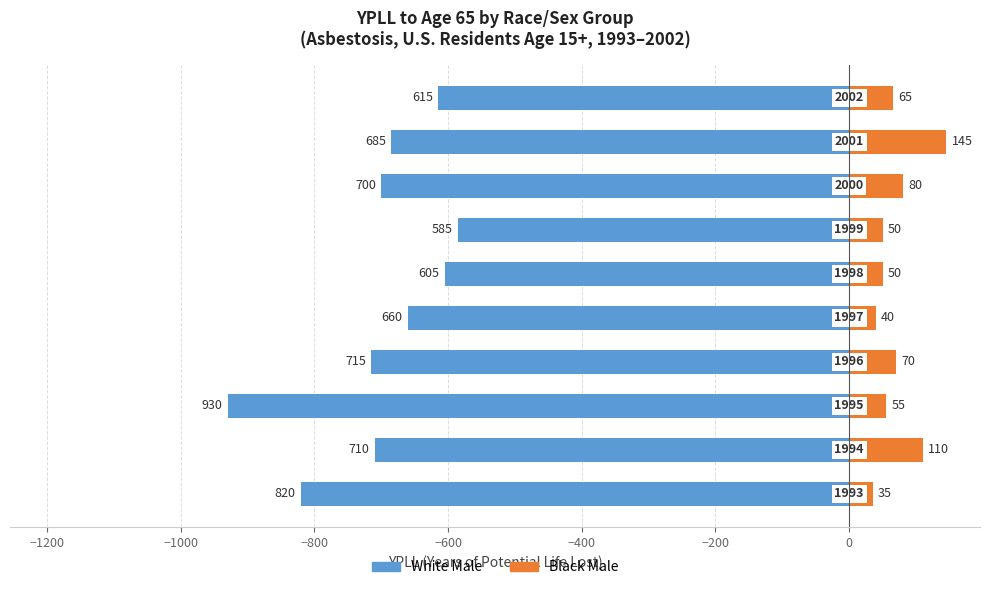

Is it true that White_Male equals -715 at −800?

True